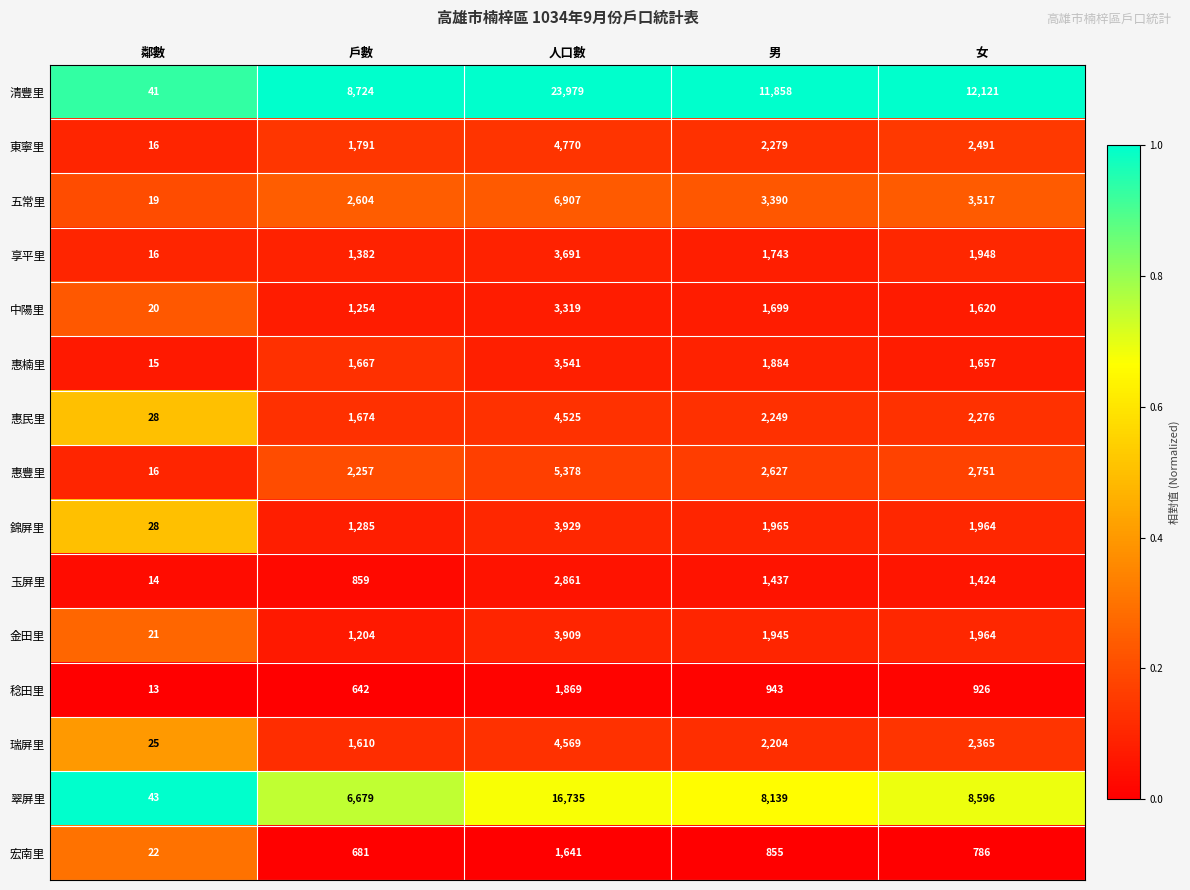

What is the total value across all series at 人口數?

91623